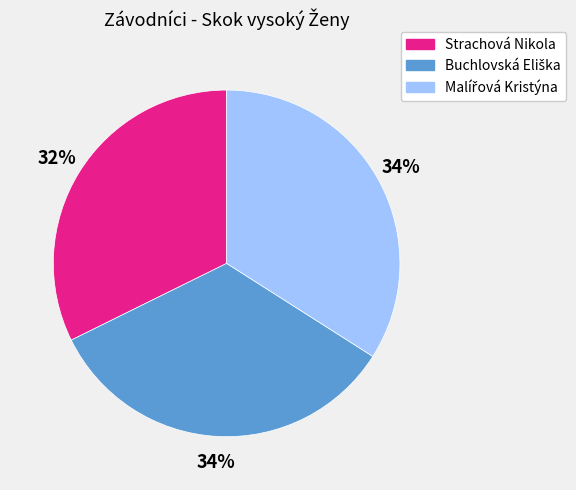

Is there a majority slice in this chart?

No